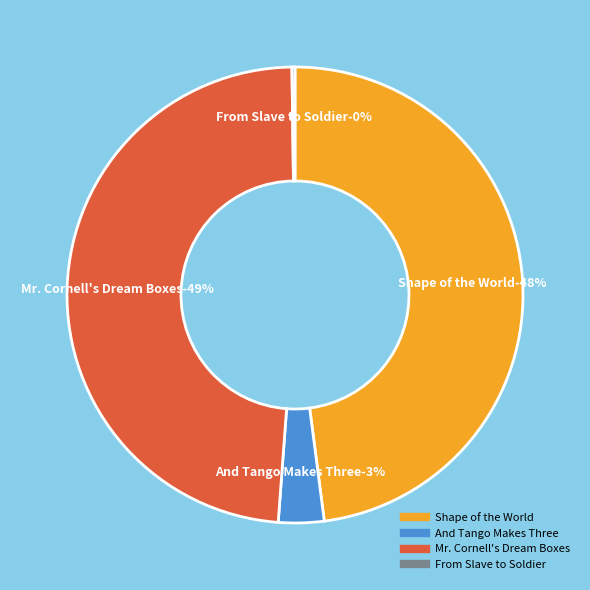

What is the ratio of the value at Mr. Cornell's Dream Boxes to the value at Shape of the World?

1.0